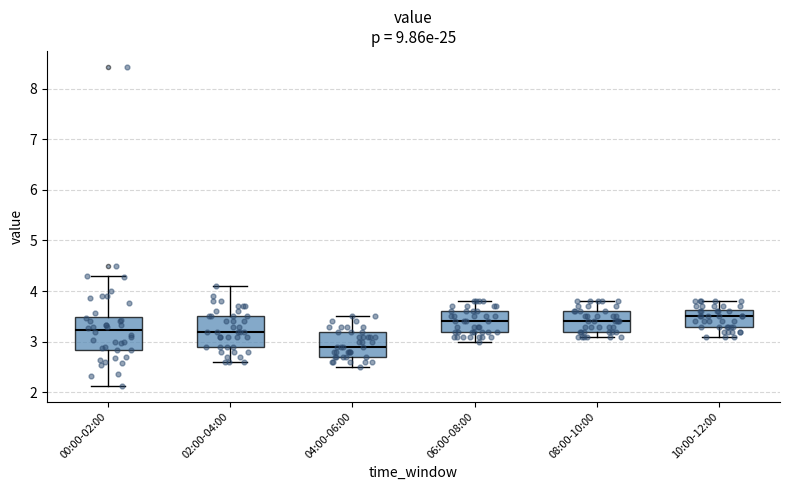

Which box has the lowest median line?

04:00-06:00